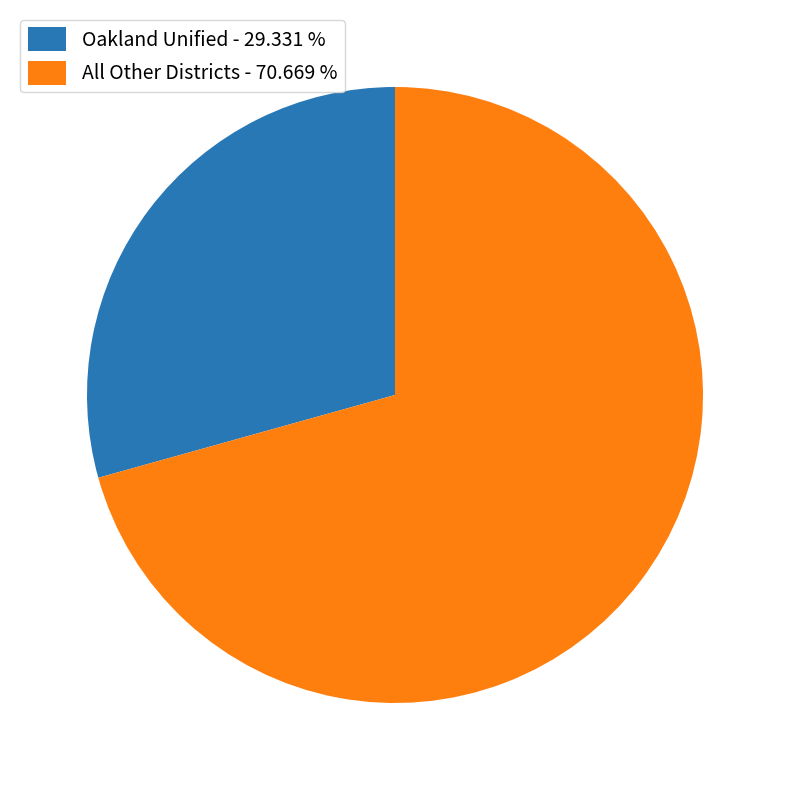

Which category has the biggest portion of the pie?

All Other Districts - 70.669 %